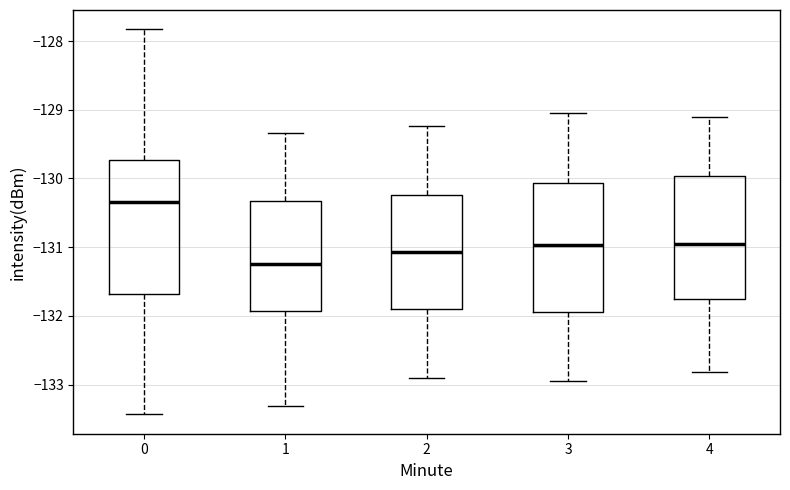

Reading left to right, read every box against the y-axis: the position of its median line, the range the box covers, and the ends of its whiskers. The values are not printed on the chart, so give them approximately, as read against the axis.

0: median -130.3, box -131.7 to -129.7, whiskers -133.4 to -127.8
1: median -131.2, box -131.9 to -130.3, whiskers -133.3 to -129.3
2: median -131.1, box -131.9 to -130.2, whiskers -132.9 to -129.2
3: median -131.0, box -131.9 to -130.1, whiskers -132.9 to -129.0
4: median -131.0, box -131.8 to -130.0, whiskers -132.8 to -129.1